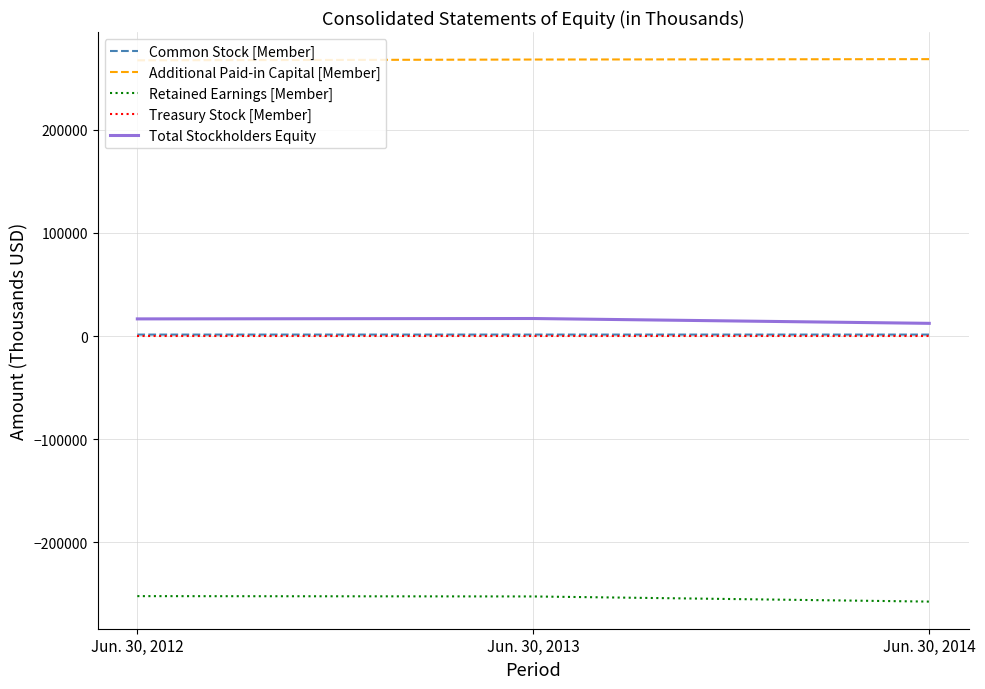

List the labels in order of Additional Paid-in Capital [Member] value, smallest first.

Jun. 30, 2012, Jun. 30, 2013, Jun. 30, 2014